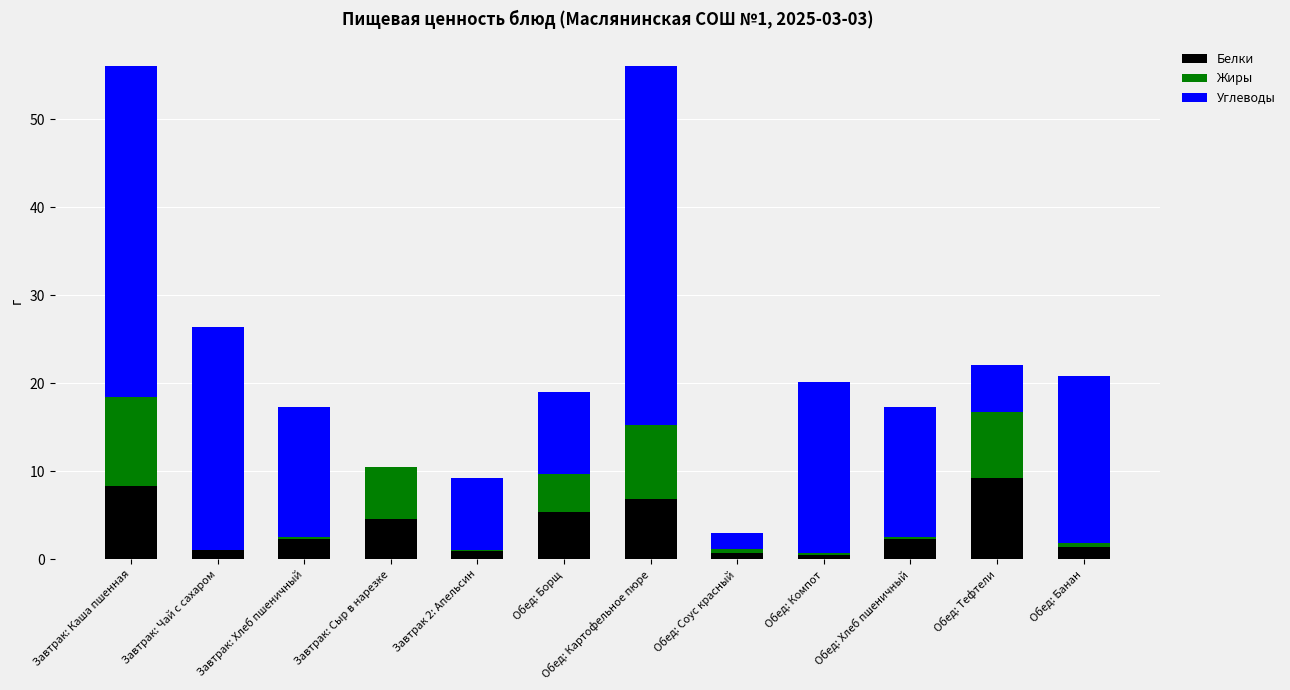

What is the total value across all series at Обед: Тефтели?

22.1